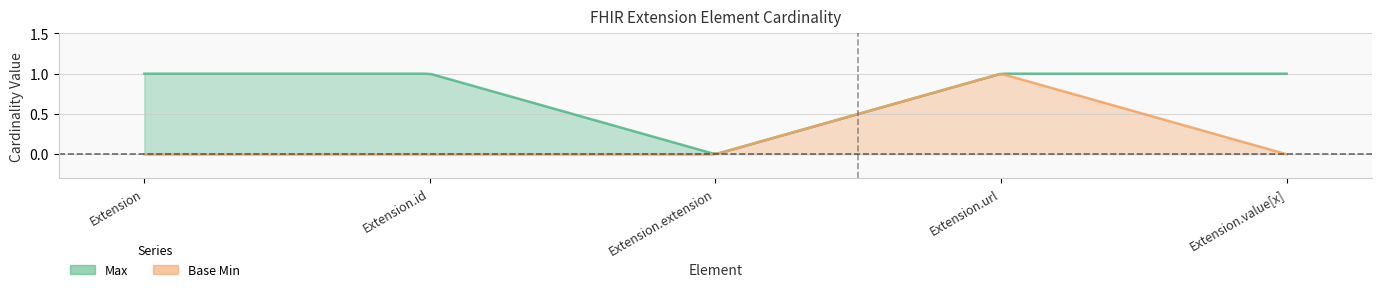

Reading left to right, extract all data points from this chart.

Max: 1	1	0	1	1
Base Min: 0	0	0	1	0